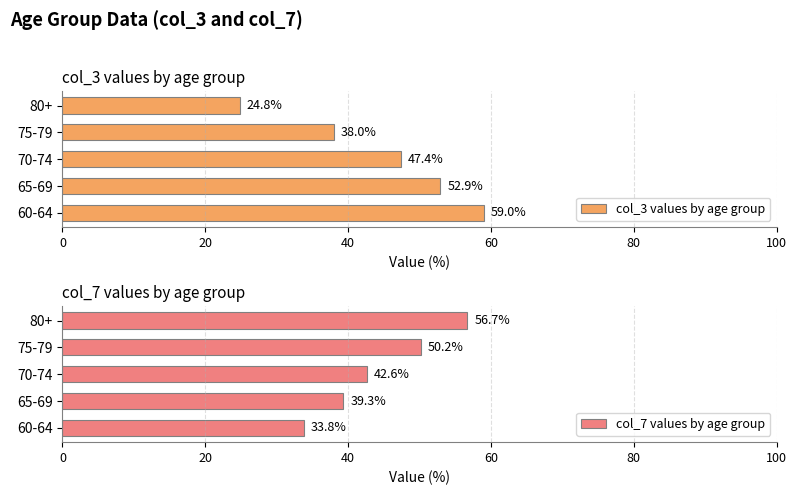

True or false: col_3 values by age group has a value of 50.4 at 75-79.

False